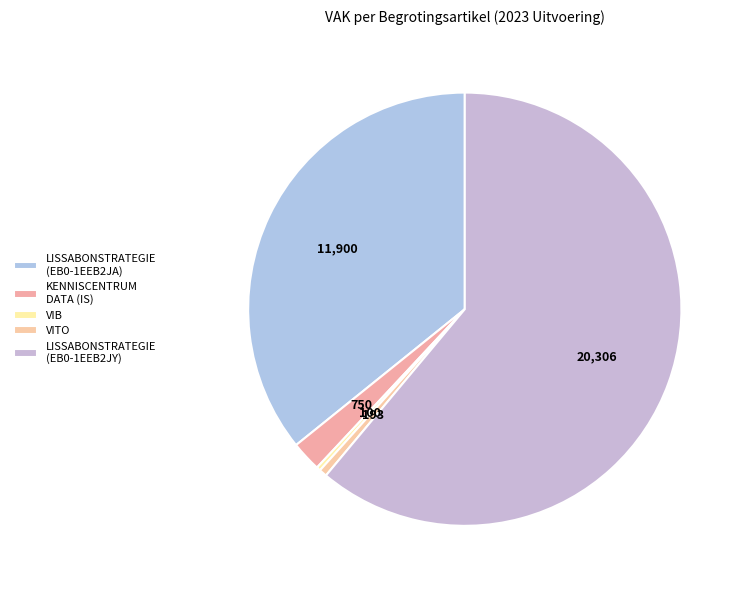

How many segments does this pie chart have?

5